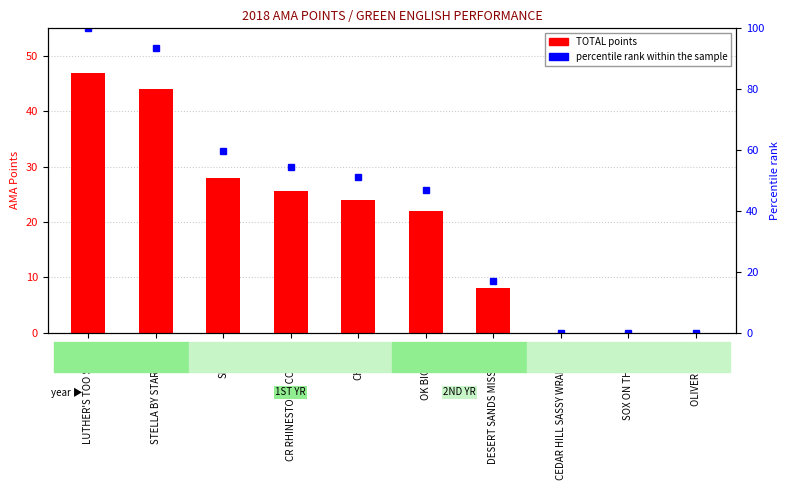

Where is percentile rank within the sample nearest to the value 50?

CHEETO